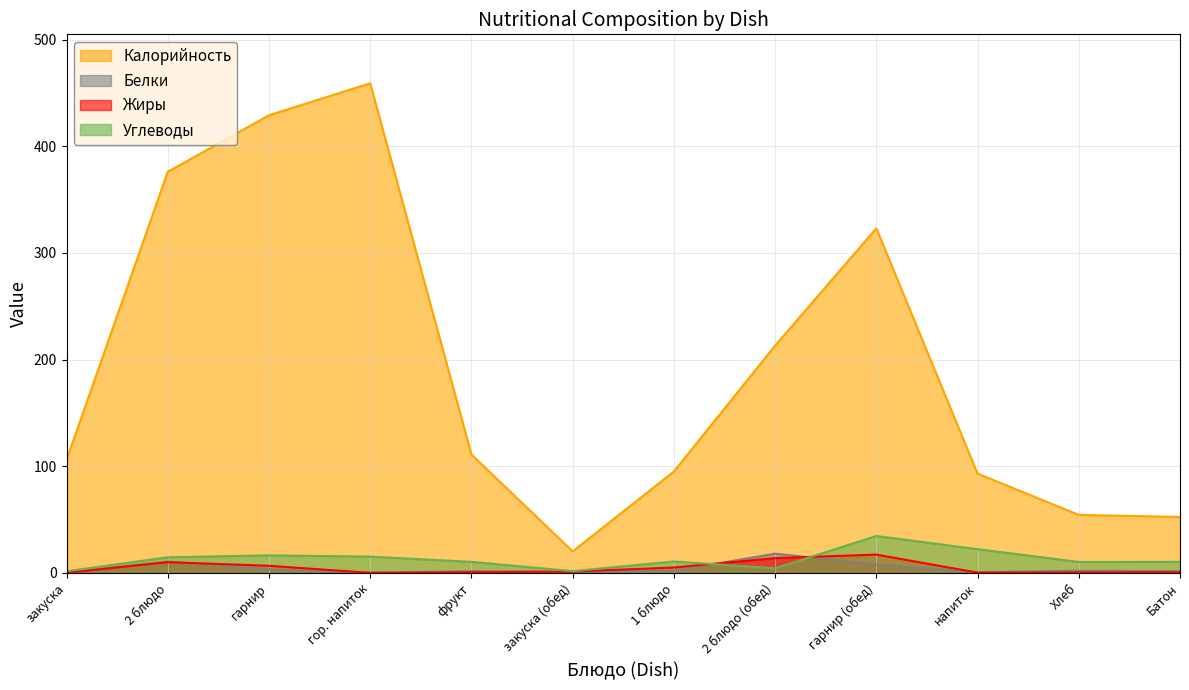

At which label is Белки closest to 9?

гарнир (обед)